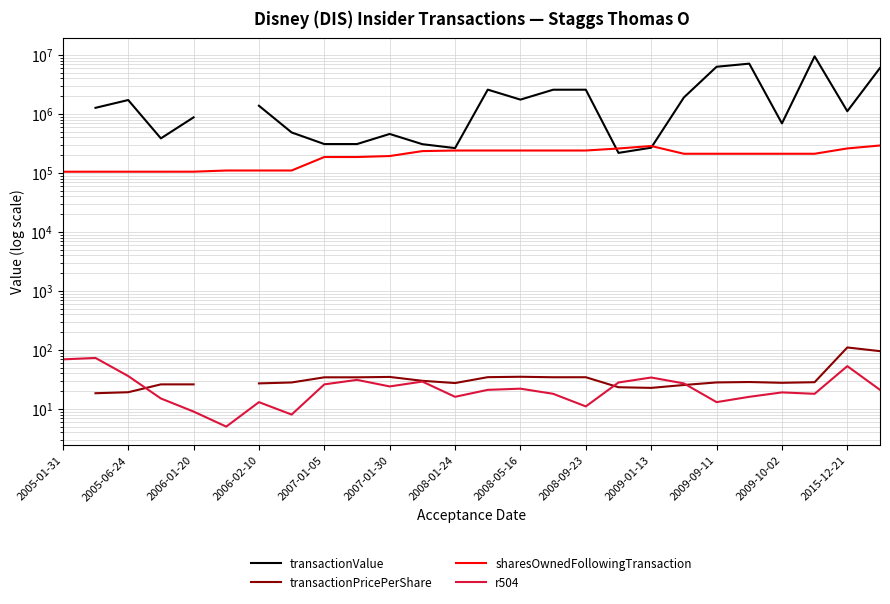

True or false: transactionPricePerShare has a value of 34.4 at 2008-09-23.

True